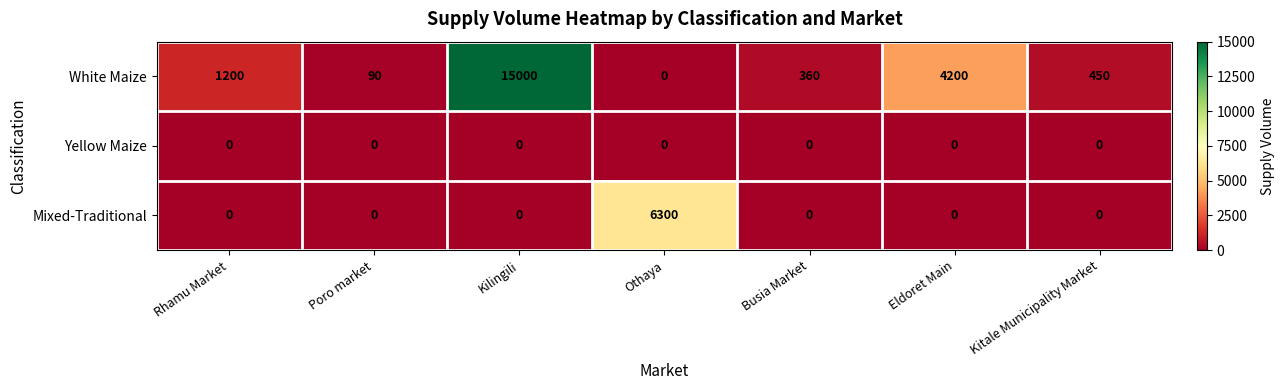

The Mixed-Traditional series shows 6300 at Othaya. True or false?

True